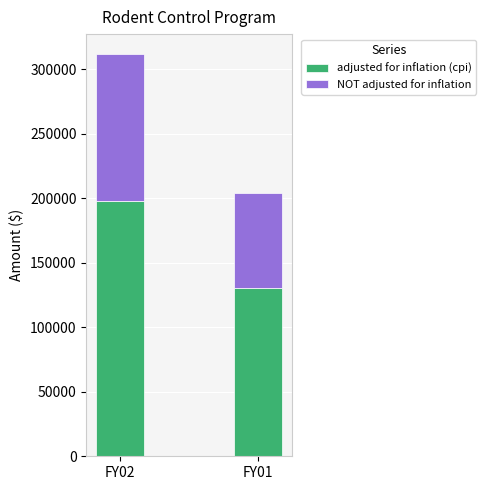

The value of adjusted for inflation (cpi) at FY02 is 197651. True or false?

True